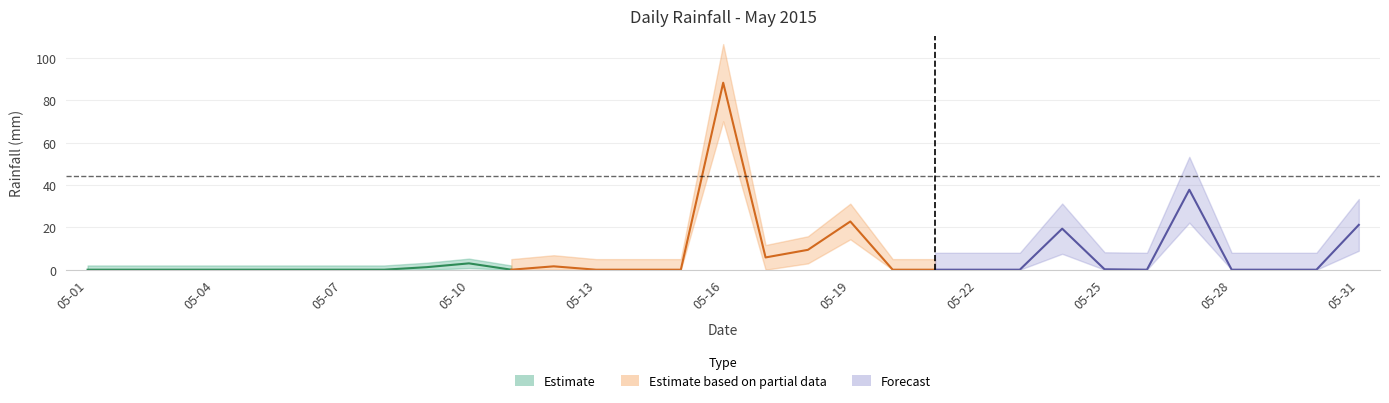

Is it true that the value at 2015-05-14 is -37.4?

False